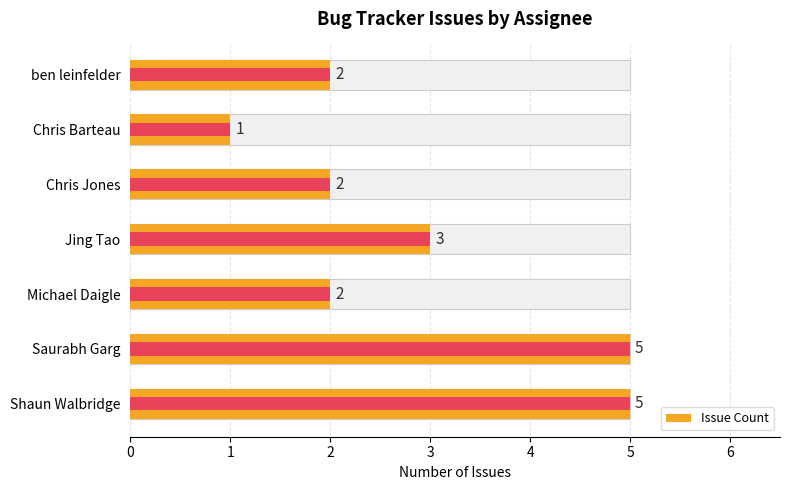

Which series has the largest total across all categories?

Issue Count (avg)